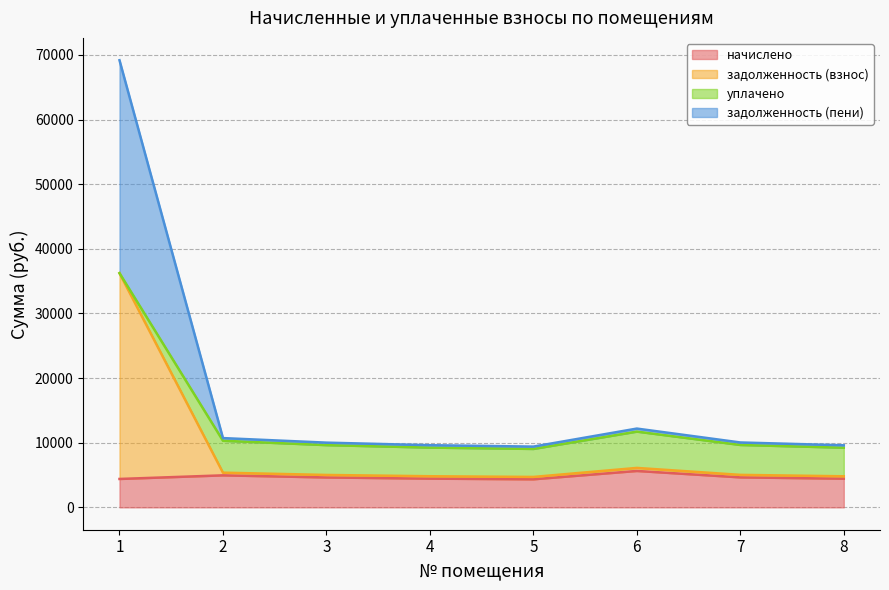

Rank the categories by задолженность (взнос) value from highest to lowest.

1, 6, 2, 7, 3, 4, 8, 5